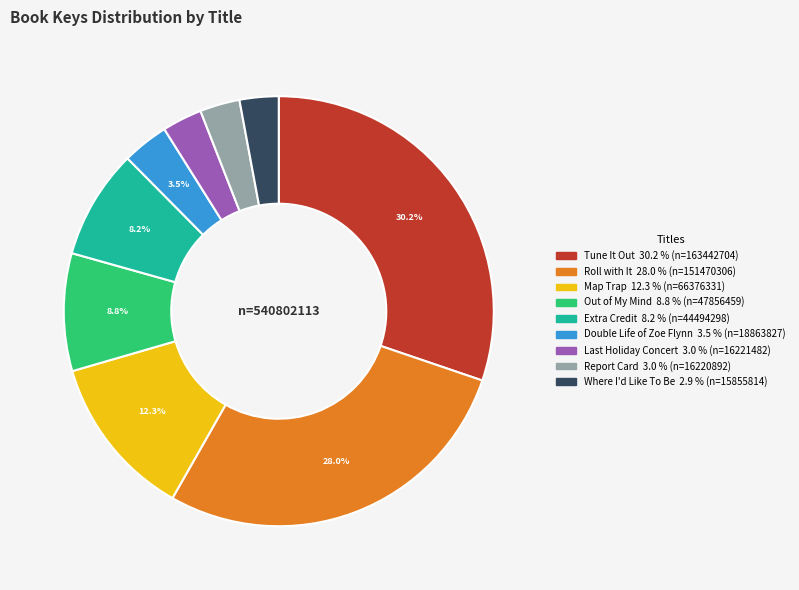

To the nearest percent, what is the average slice percentage?

11%